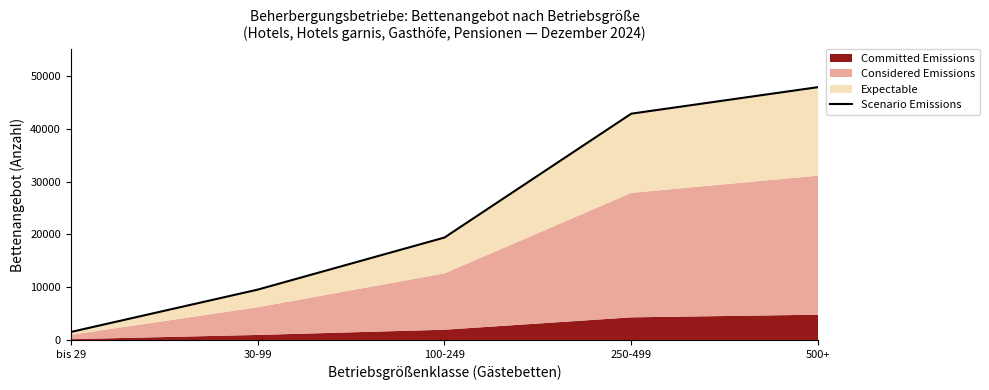

Approximately how many times larger is the value at 250-499 compared to 500+?

0.9